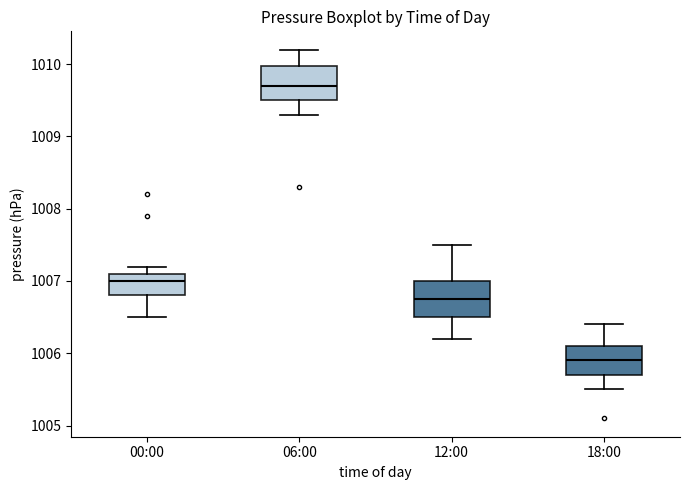

Where is the lower edge of the box for 06:00 on the y-axis? The values are not printed on the chart, so give them approximately, as read against the axis.

1009.5